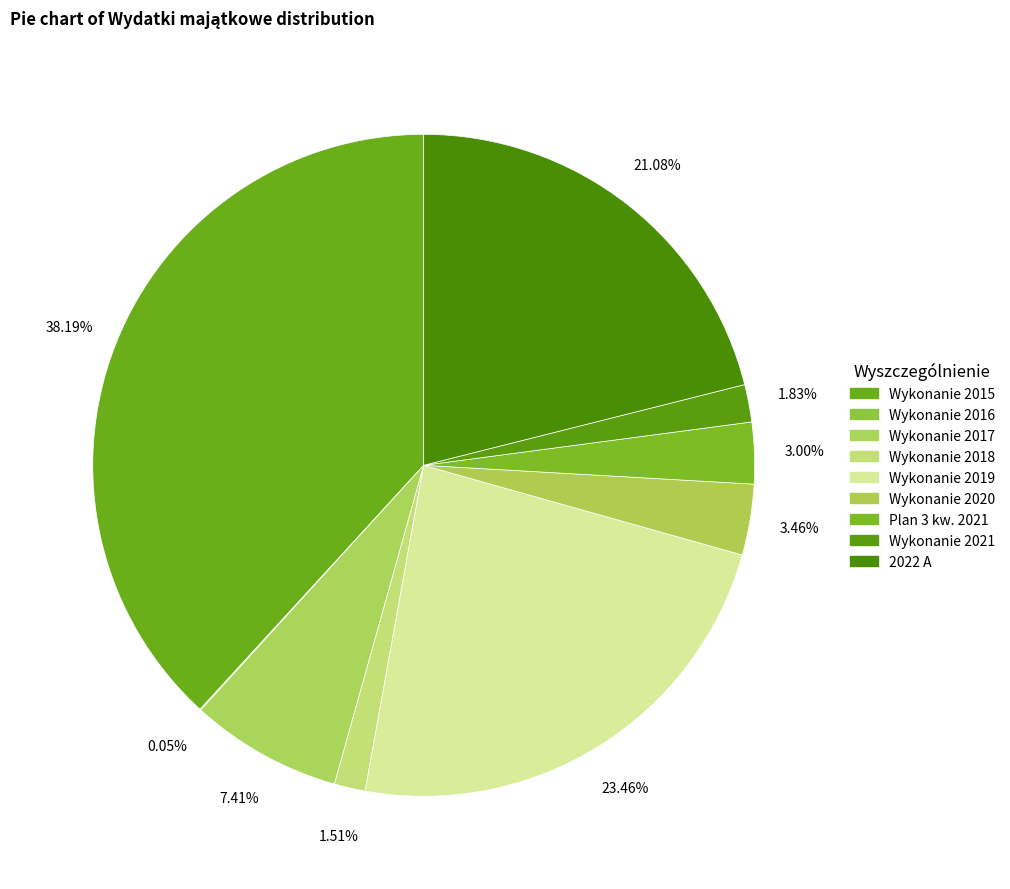

To the nearest percent, what is the difference between the Wykonanie 2017 and Wykonanie 2016 slice percentages?

7%